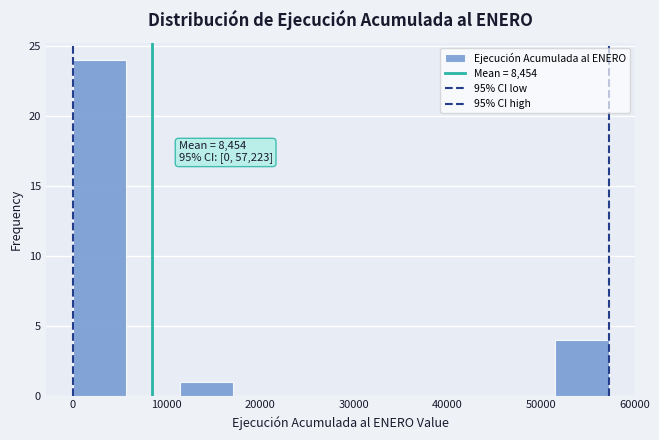

Over which range of the x-axis is the bar tallest?

0 to 6000